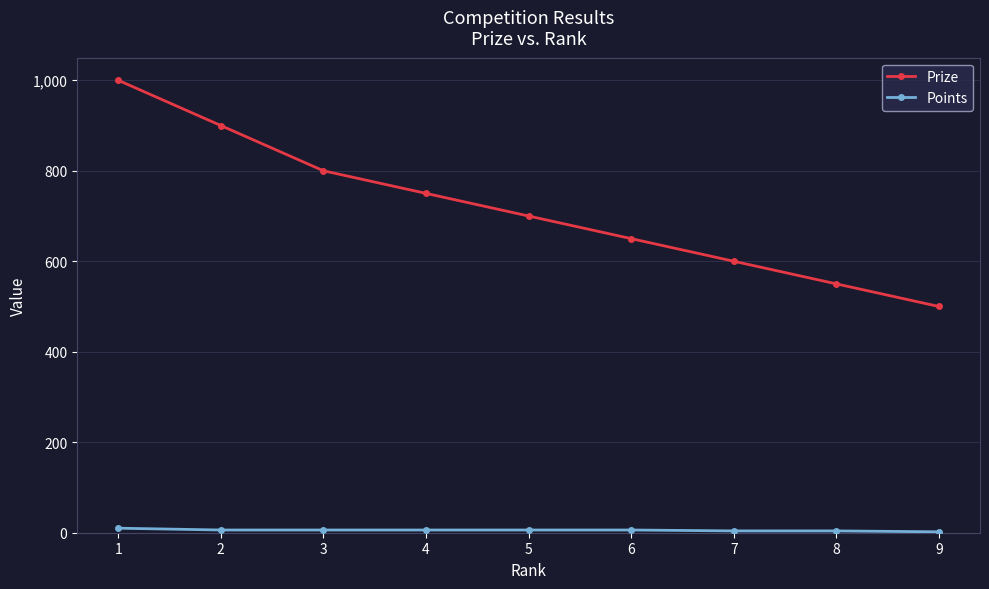

What is the highest value of the Prize series?

1000